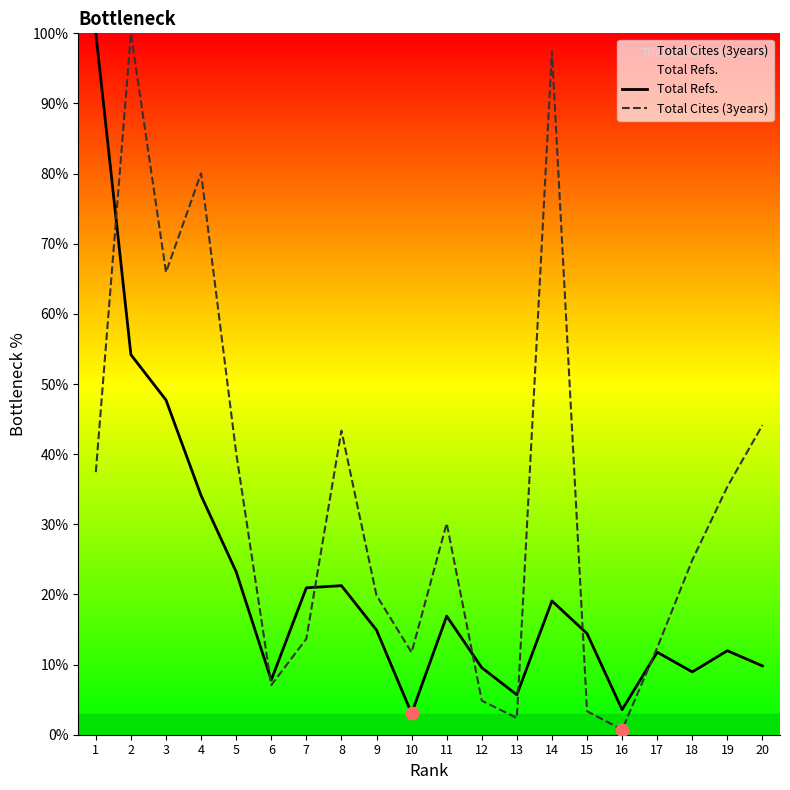

Is the value of Total Cites (3years) at 4 greater than the value of Total Refs. at 14?

Yes